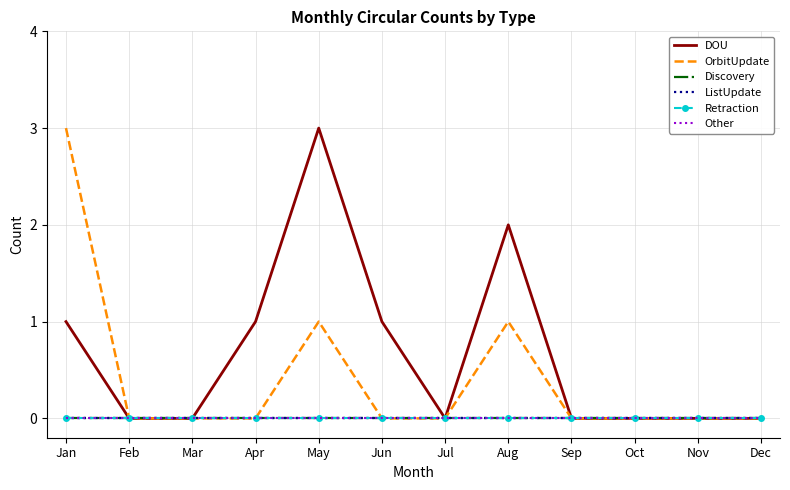

How many lines are shown in the chart?

6